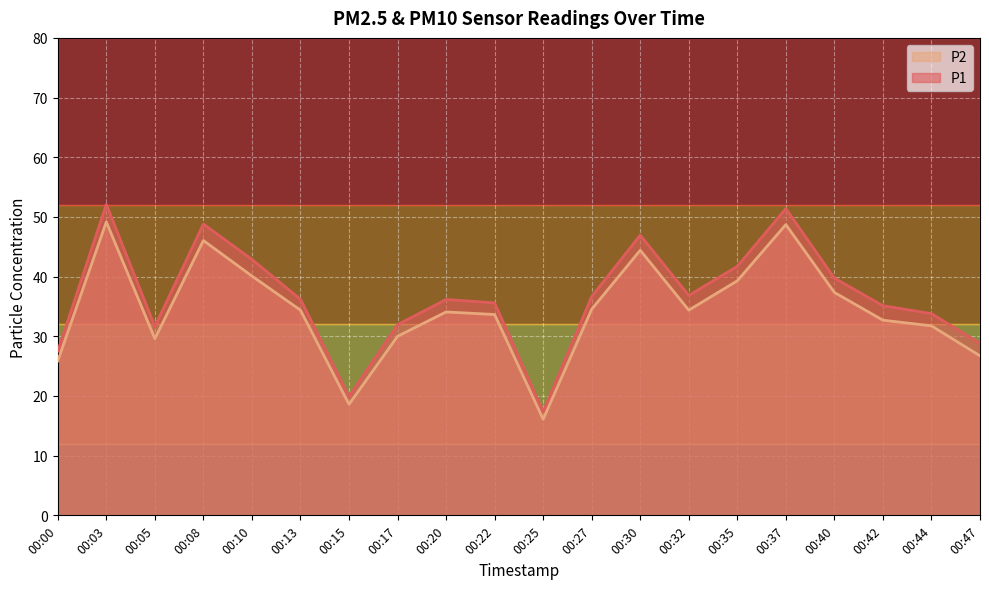

True or false: P2 has more than 2 points higher than both neighbors.

True